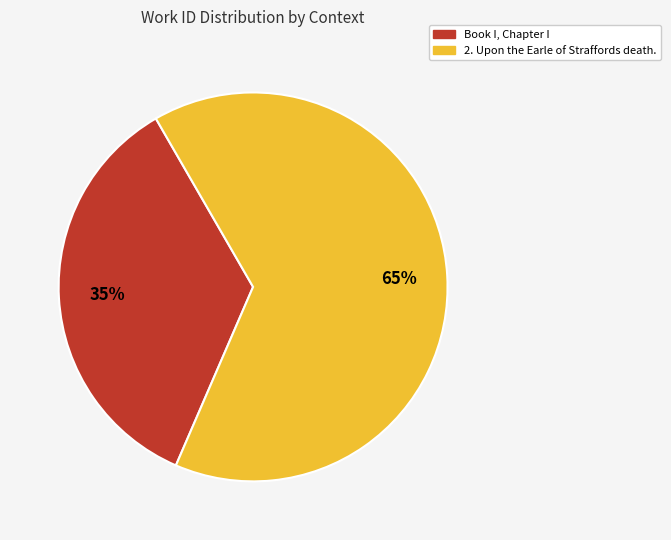

How many segments does this pie chart have?

2